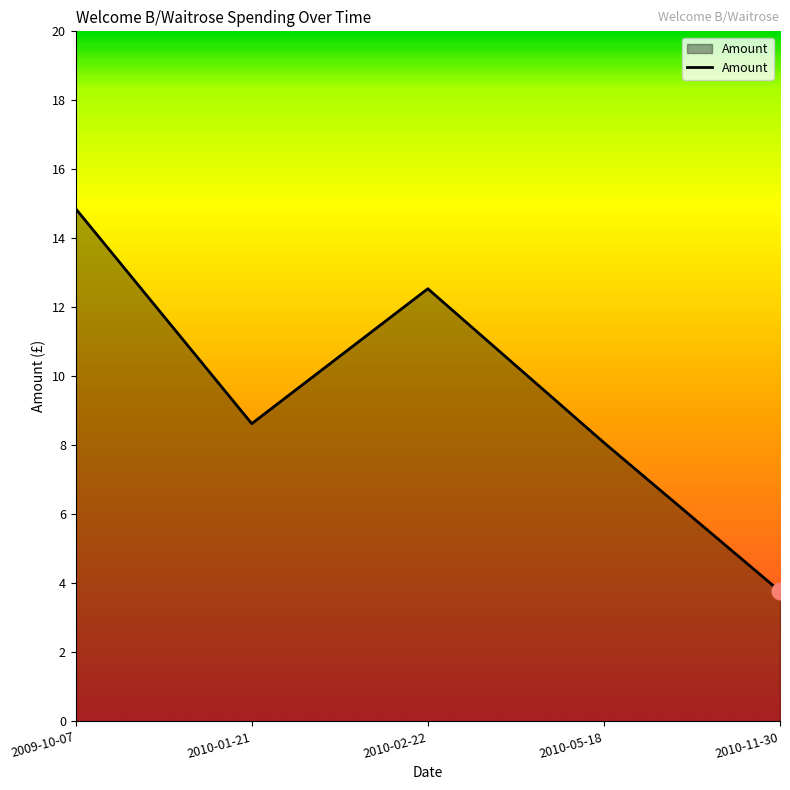

Reading right to left, transcribe all the data shown in this chart.

3.8	8.1	12.5	8.6	14.9